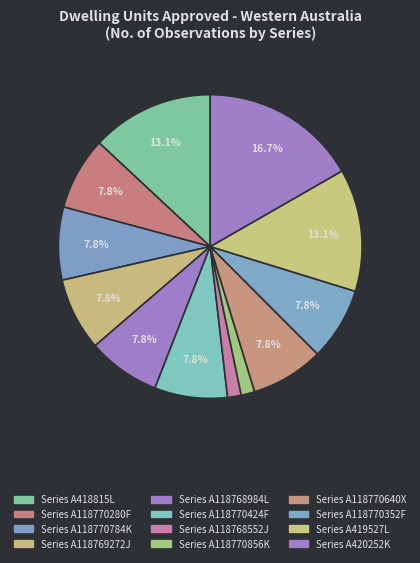

What is the total percentage of Series A118770352F and Series A420252K?

24.5%